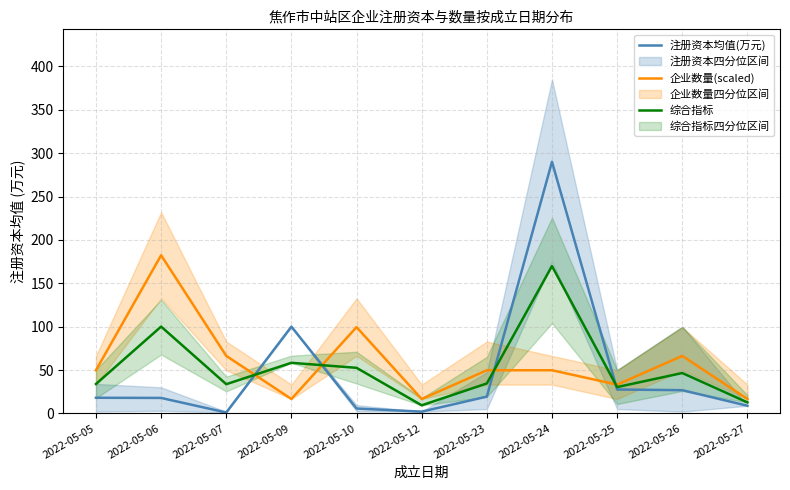

What is the minimum value shown in the chart?

1.0